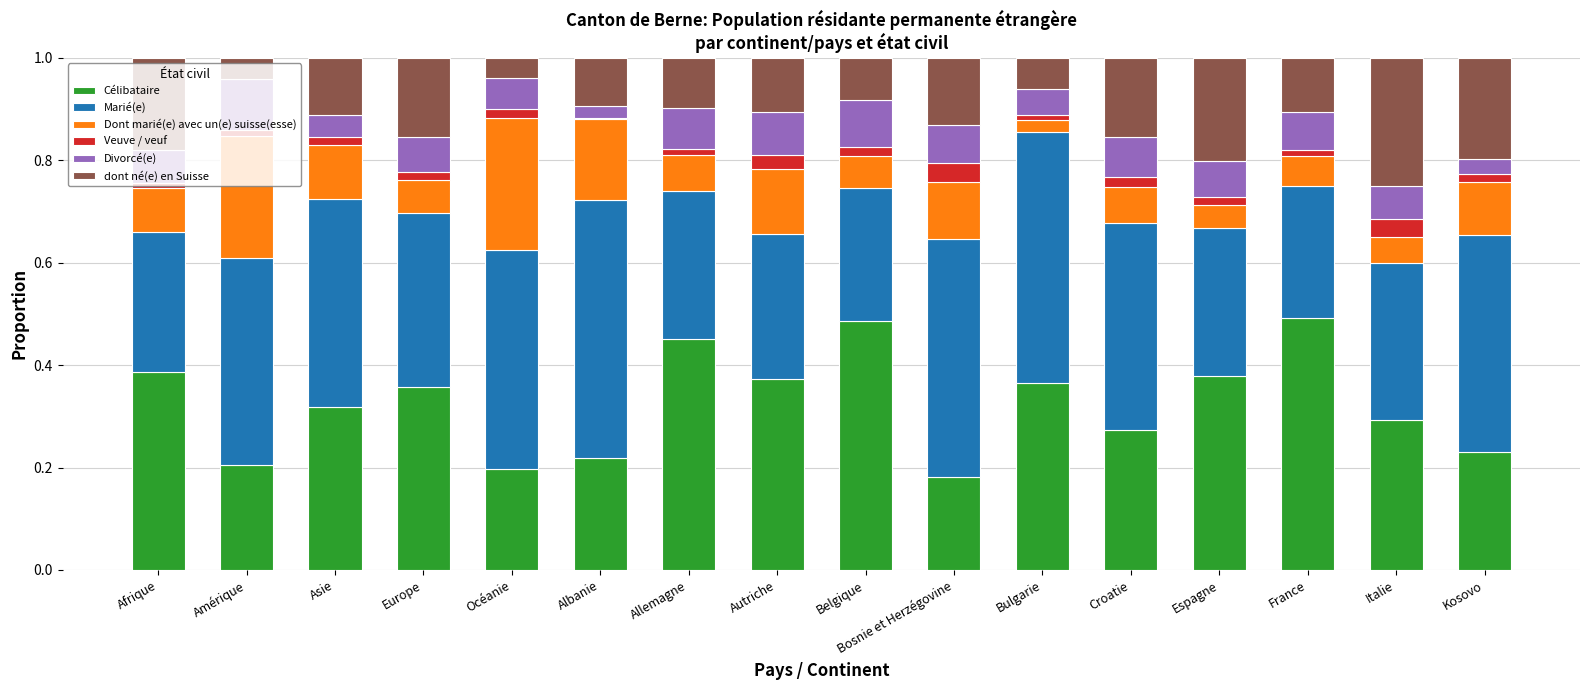

What is the total value across all series at Italie?

1.0